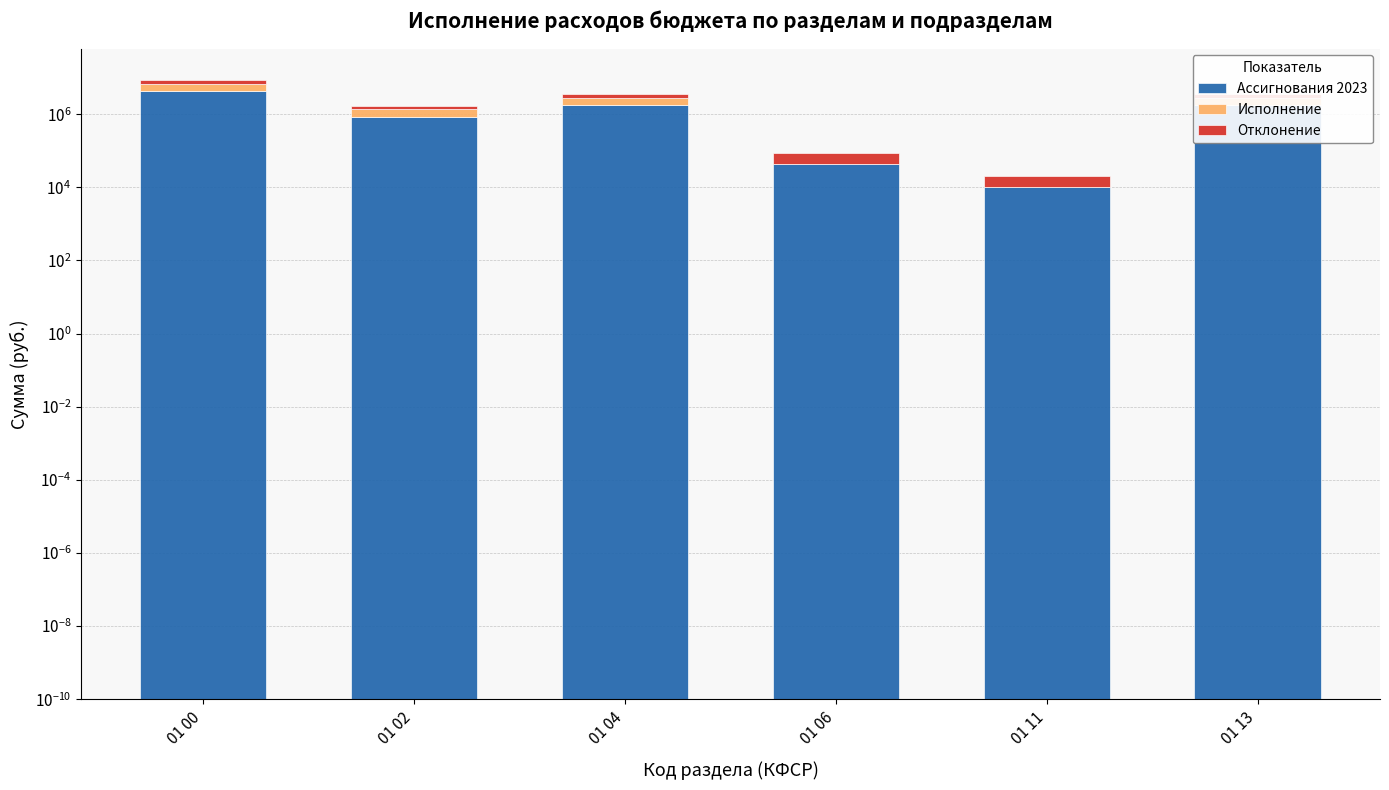

What is the difference between the second highest and second lowest values in the Отклонение series?

793713.9